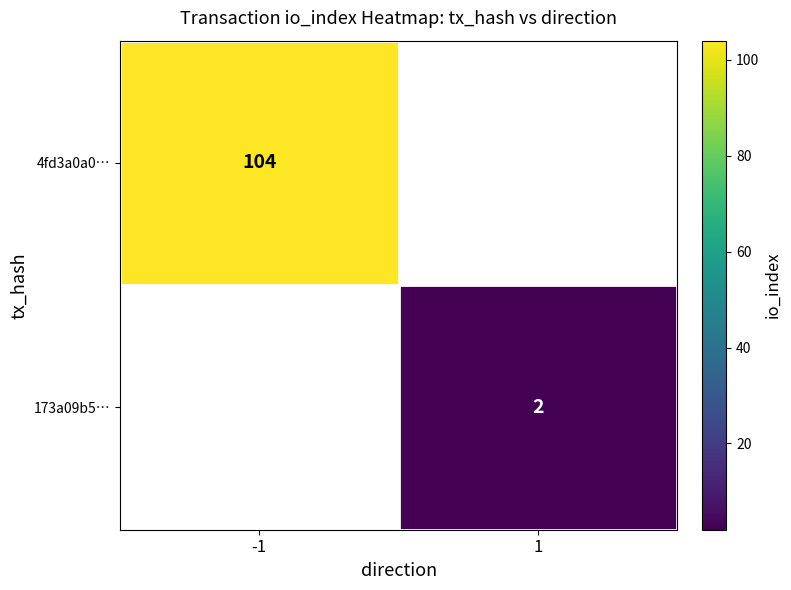

True or false: 173a09b5… has a value of 1 at 1.

False